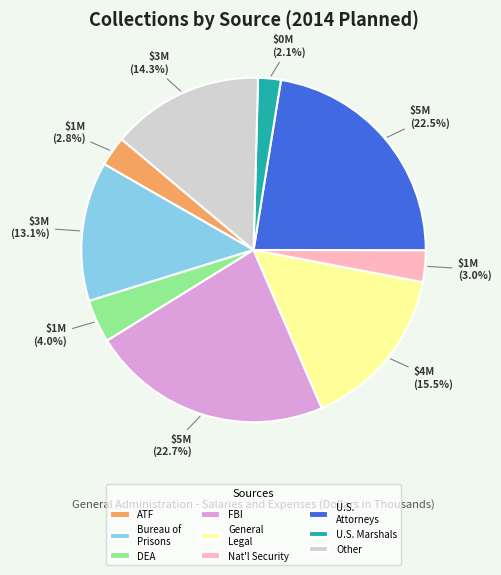

Between U.S. Marshals and Other, which is larger?

Other